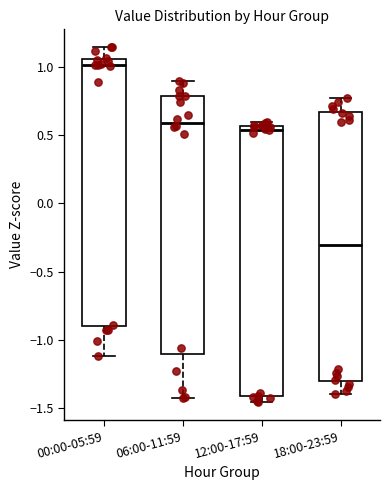

Where does the upper whisker of the box for 00:00-05:59 end on the y-axis? The values are not printed on the chart, so give them approximately, as read against the axis.

1.15